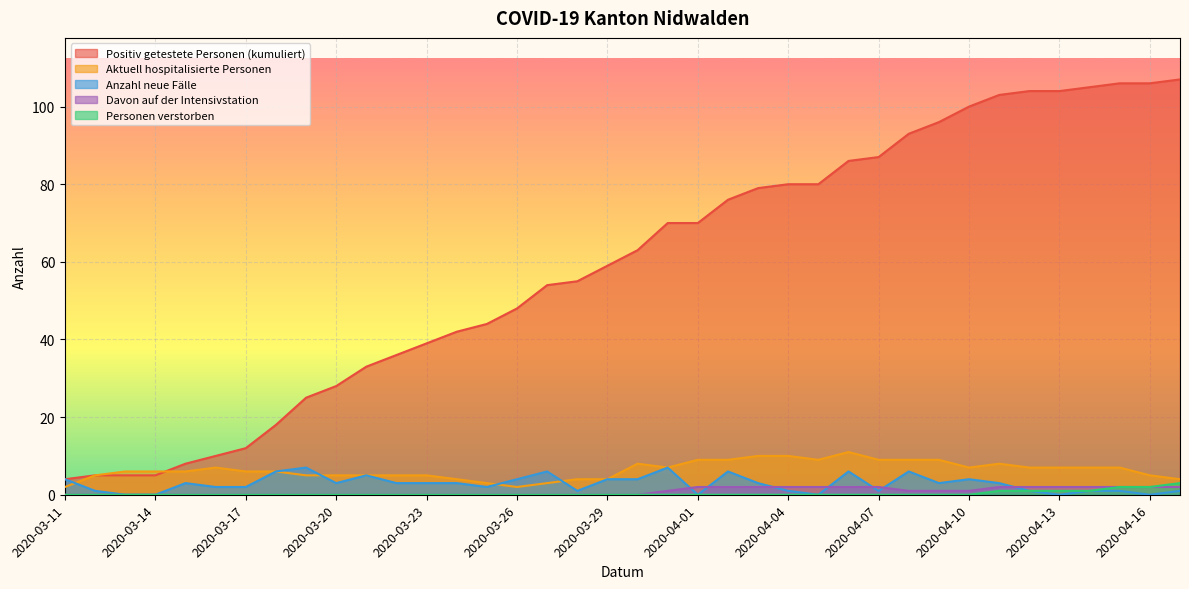

Which series has the largest total across all categories?

Positiv getestete Personen (kumuliert)